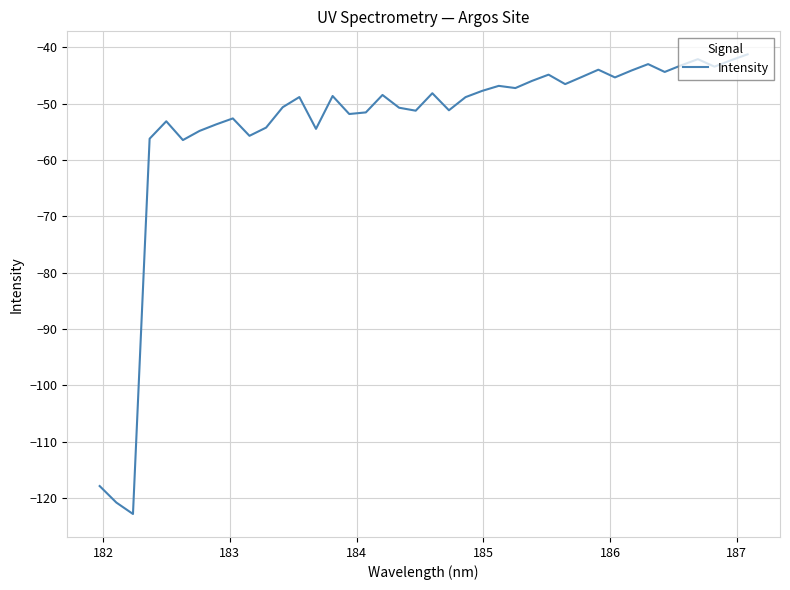

How many lines are shown in the chart?

1